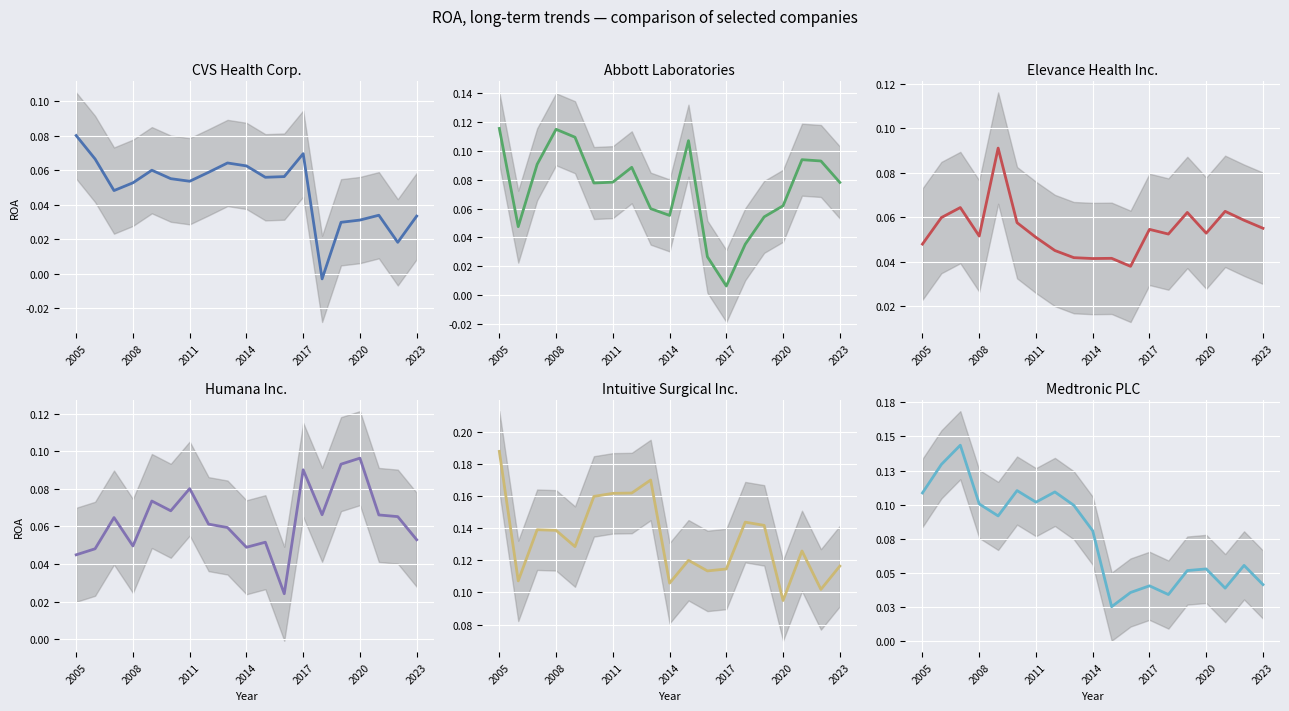

At how many categories does at least one series exceed 0?

19